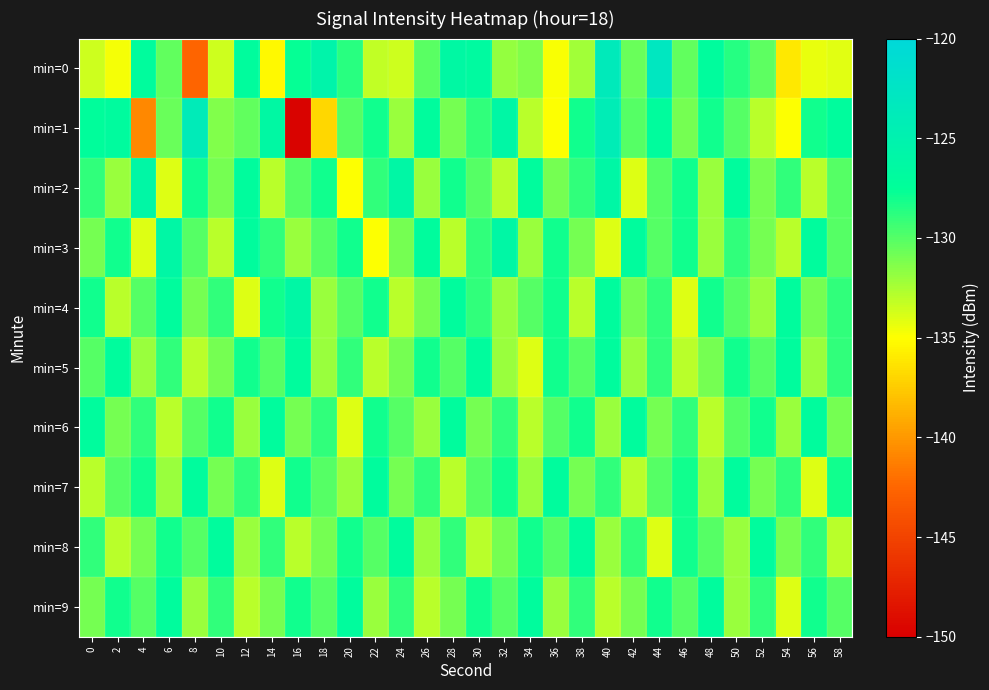

Which series has the largest range (max minus min)?

min=1